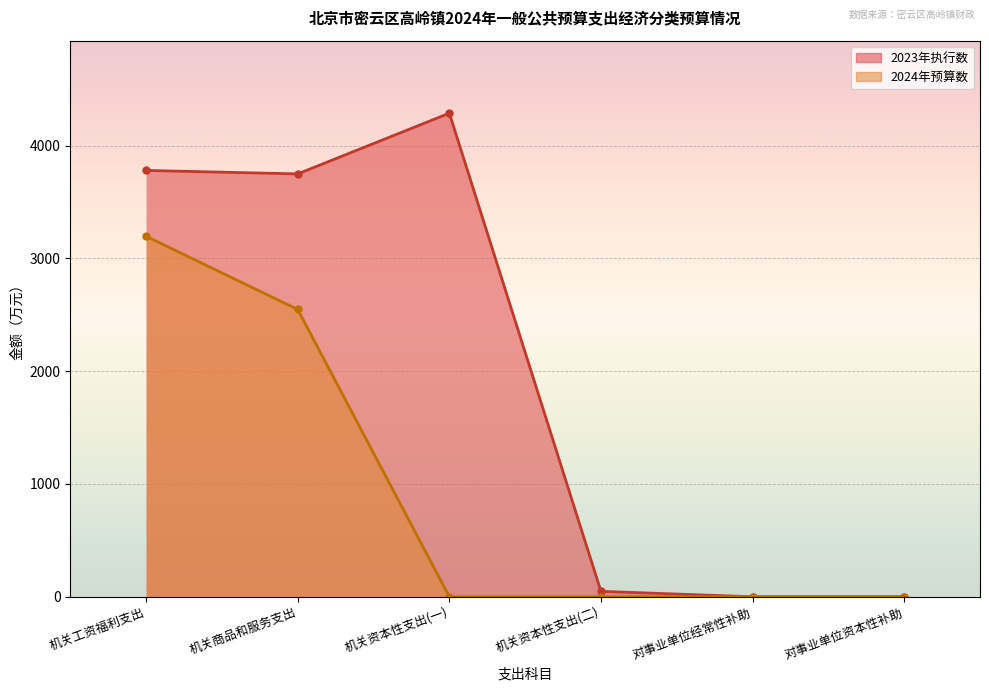

Which label corresponds to the smallest value in the chart?

对事业单位经常性补助